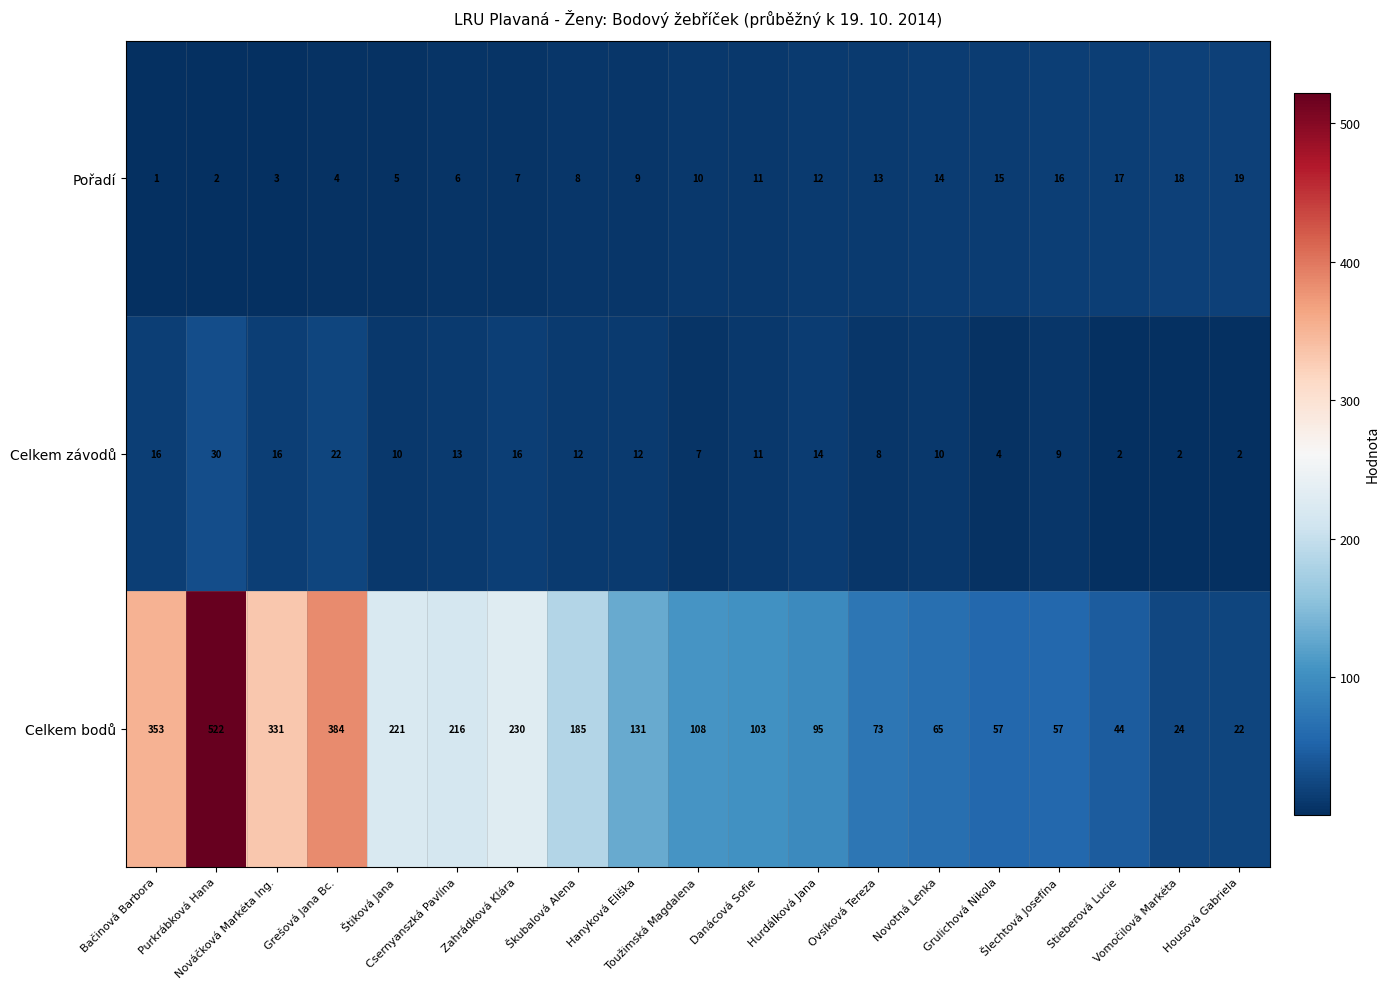

How many values in the Celkem závodů series are below 11?

9